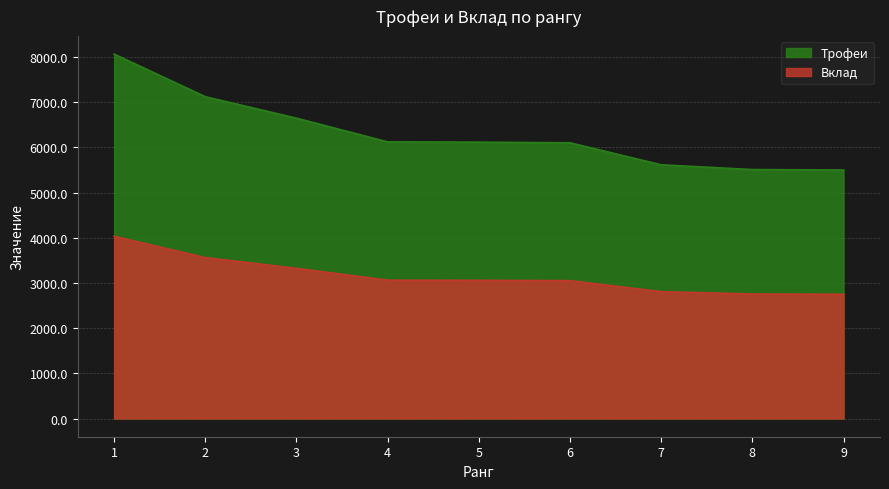

List the series in order of their overall mean, highest first.

Трофеи, Вклад